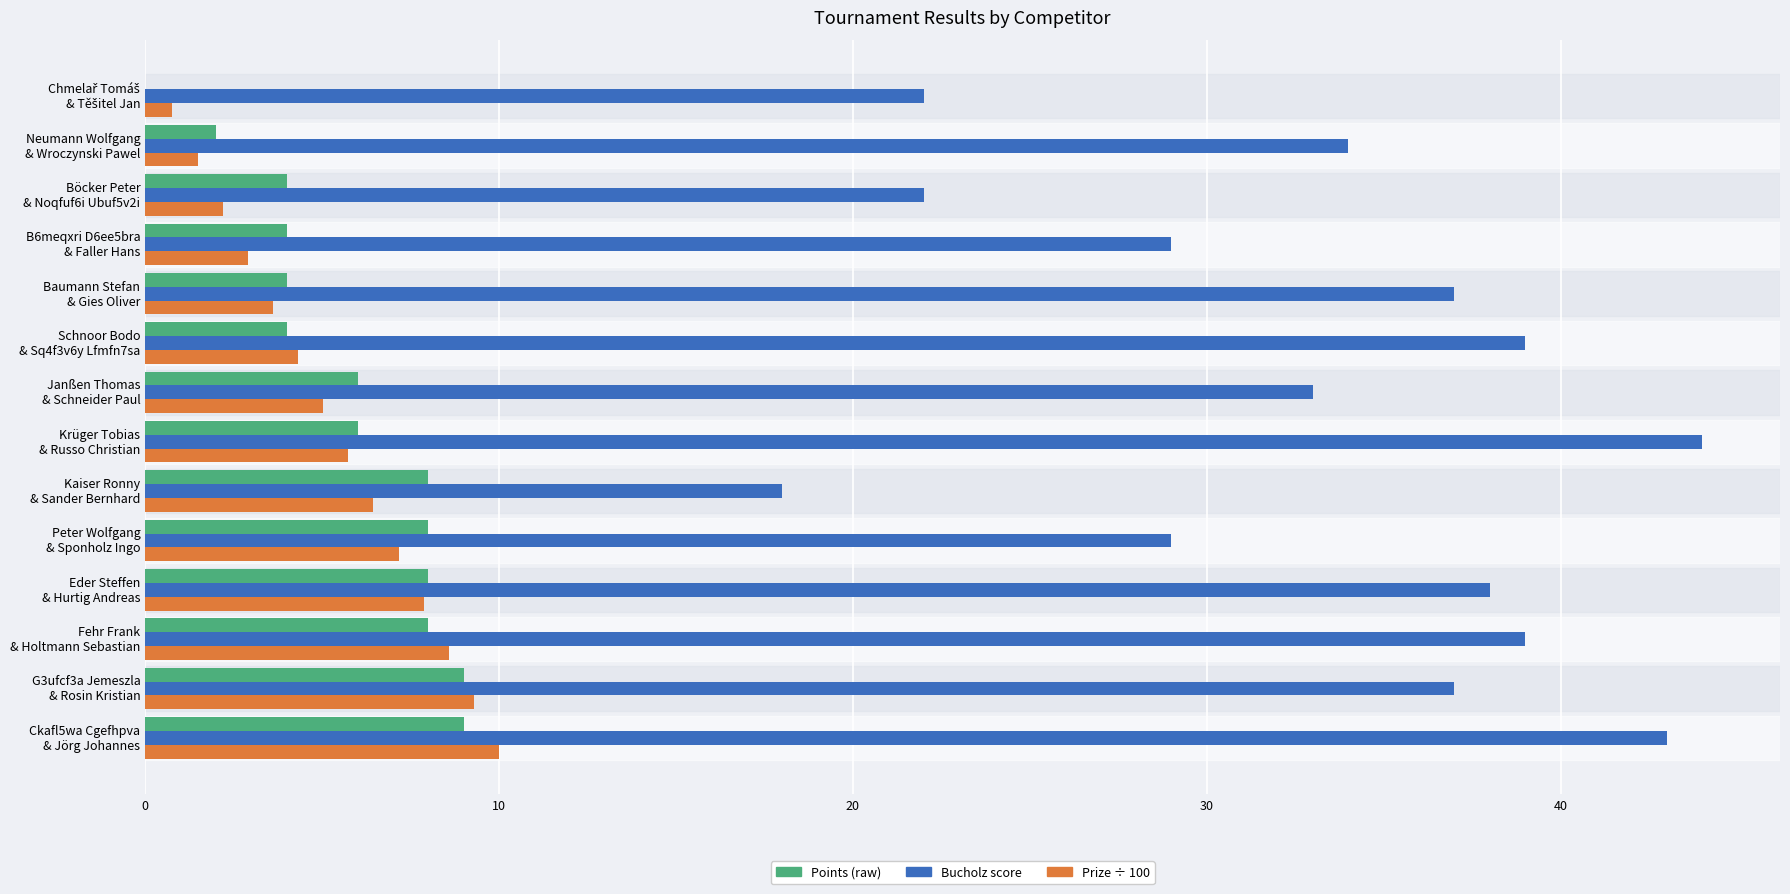

What is the maximum value shown in the chart?

44.0